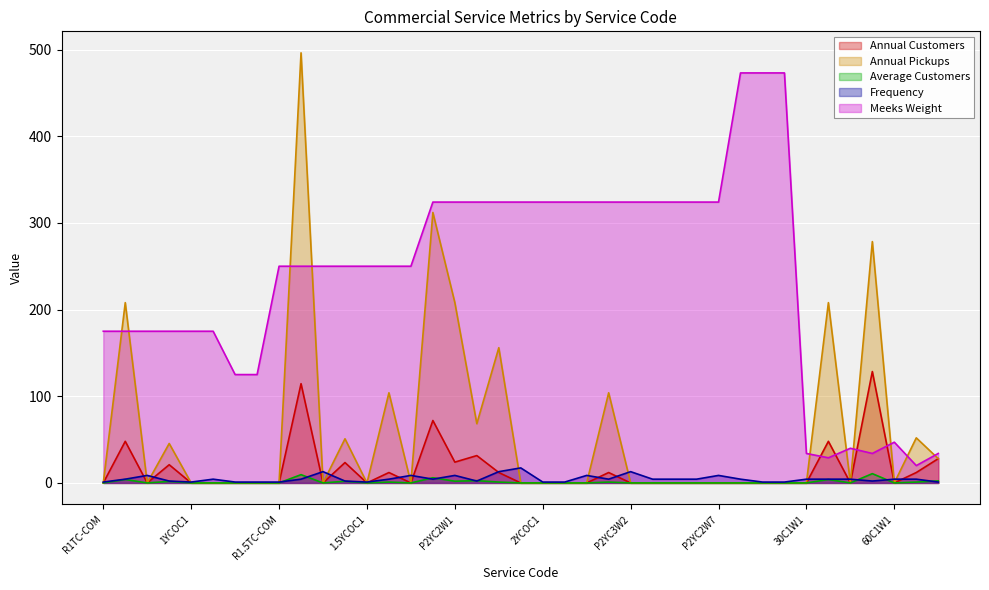

True or false: Meeks Weight and Frequency cross at least once.

False